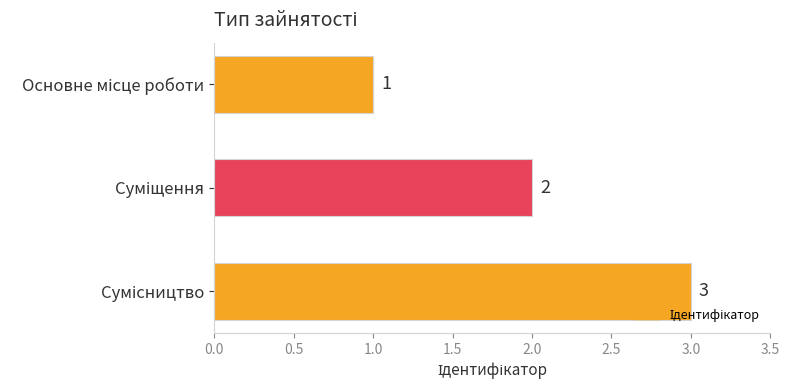

What is the greatest value displayed?

3